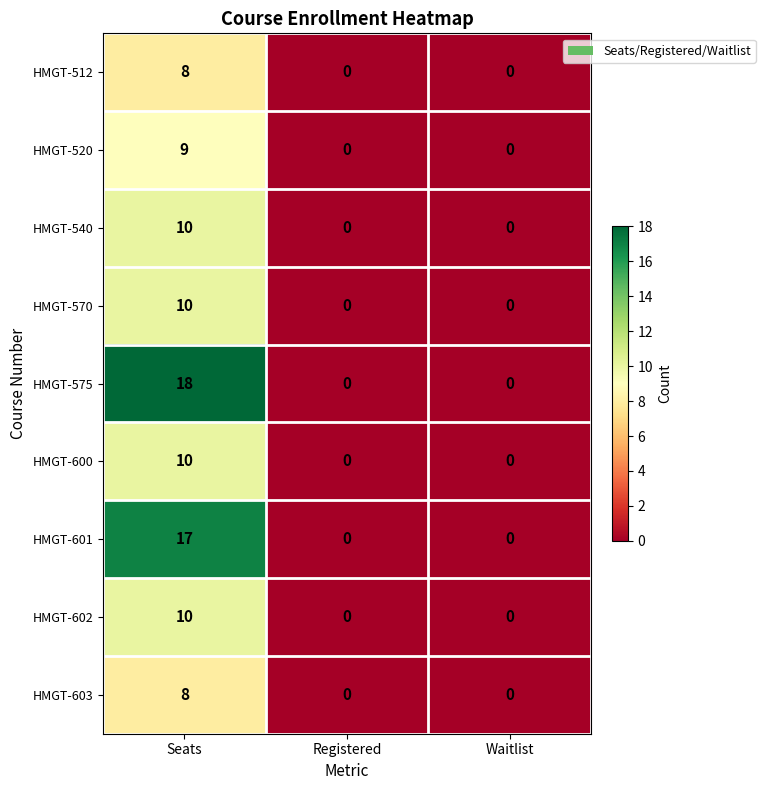

Reading right to left, transcribe all the data shown in this chart.

HMGT-512: 0	0	8
HMGT-520: 0	0	9
HMGT-540: 0	0	10
HMGT-570: 0	0	10
HMGT-575: 0	0	18
HMGT-600: 0	0	10
HMGT-601: 0	0	17
HMGT-602: 0	0	10
HMGT-603: 0	0	8